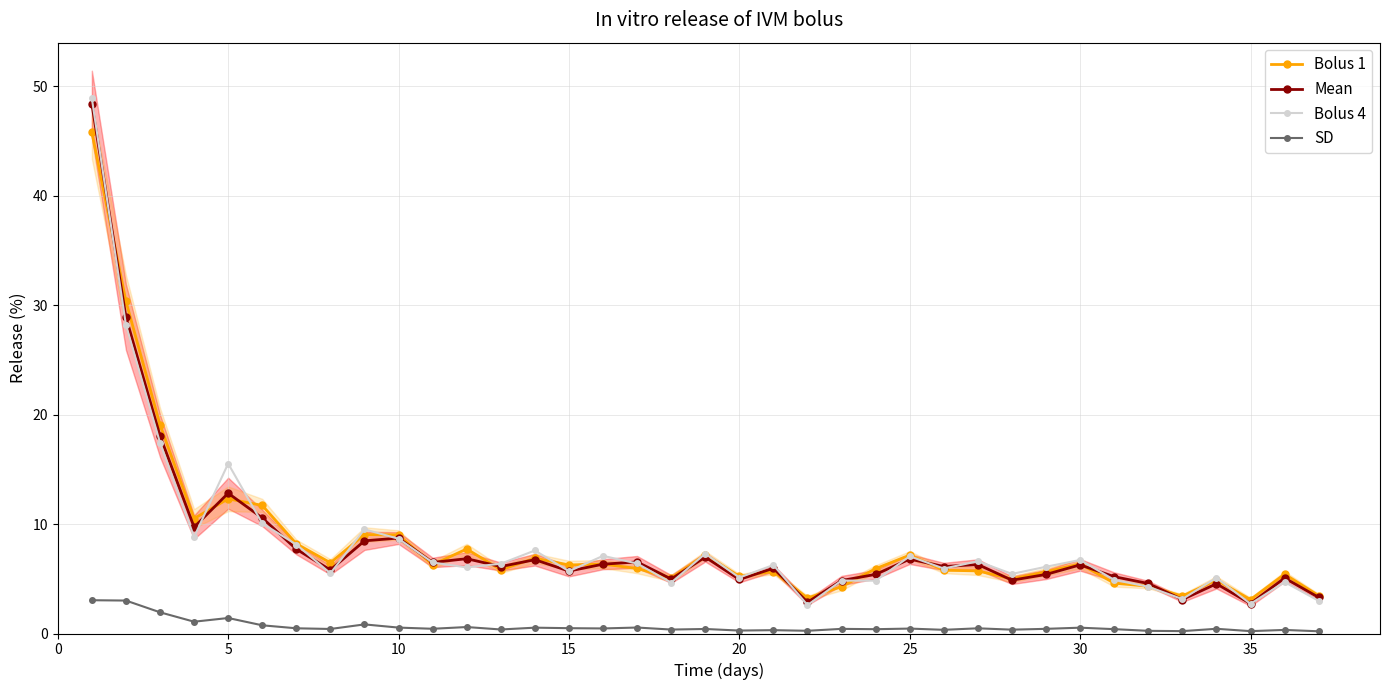

True or false: Bolus 1 and Bolus 4 cross at least once.

True